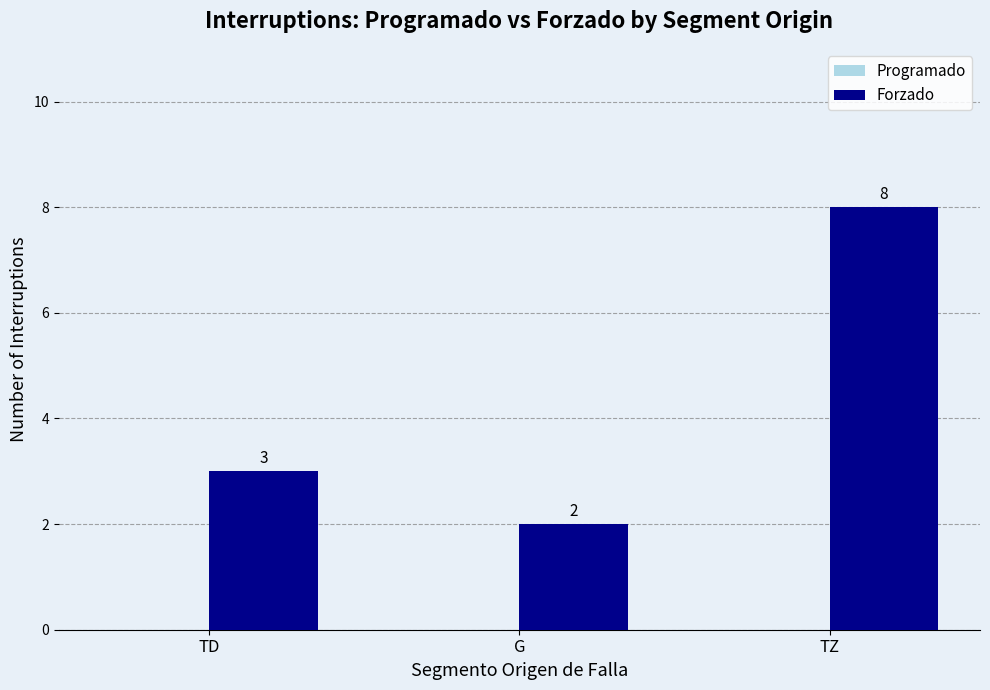

Is it true that the value at G is 0?

False